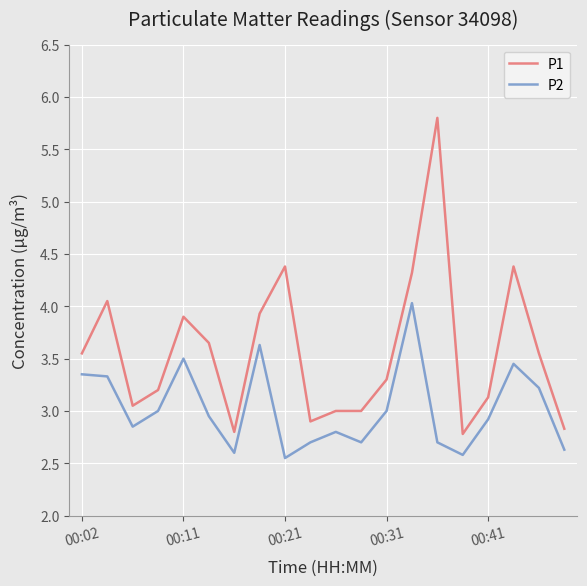

What is the difference between the maximum and minimum values in the P2 series?

1.5